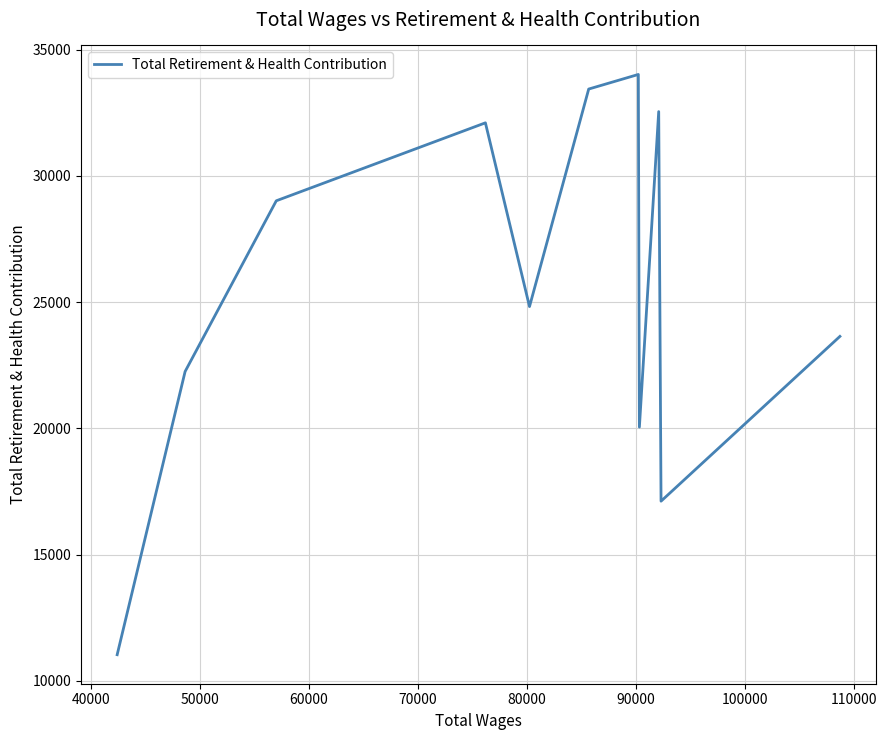

Does the chart have visible grid lines?

Yes